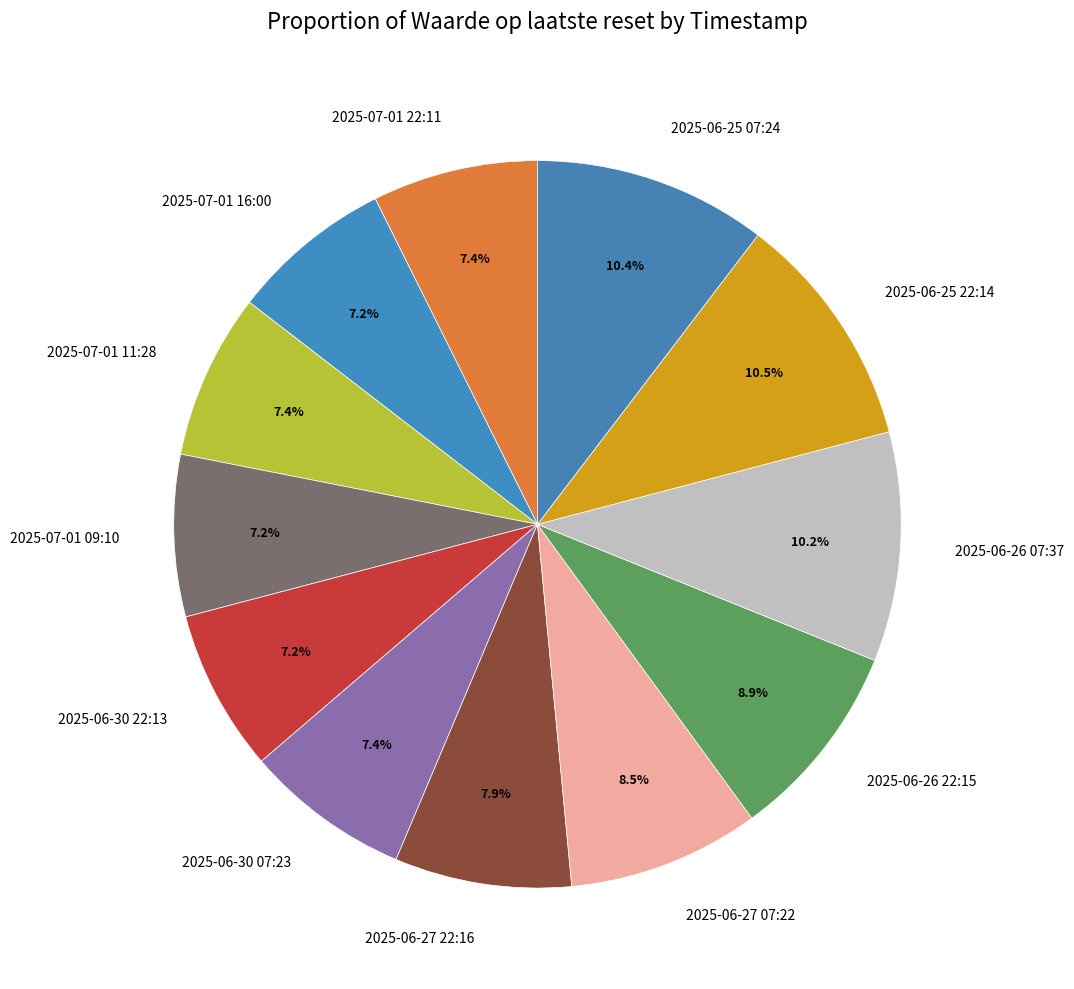

Does any single category account for the majority?

No